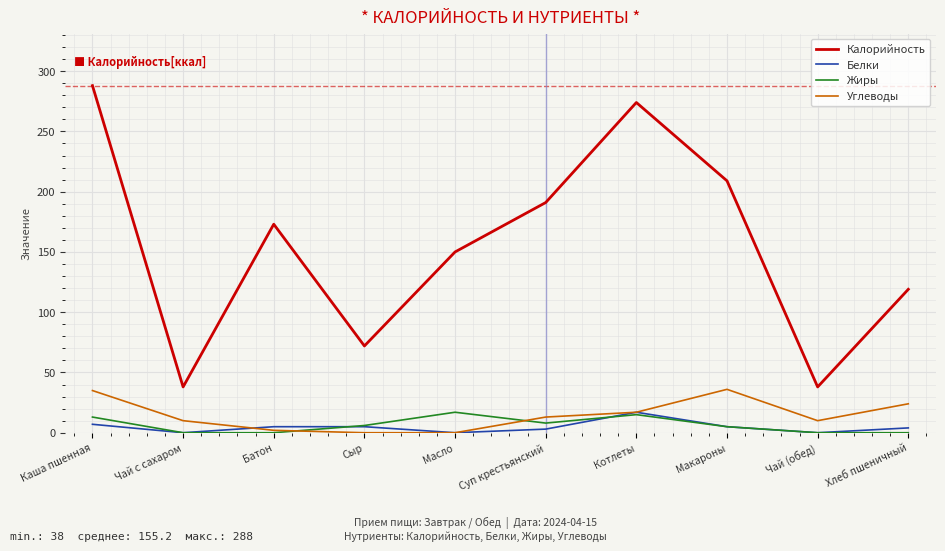

What are all the series names shown in the legend?

Калорийность, Белки, Жиры, Углеводы